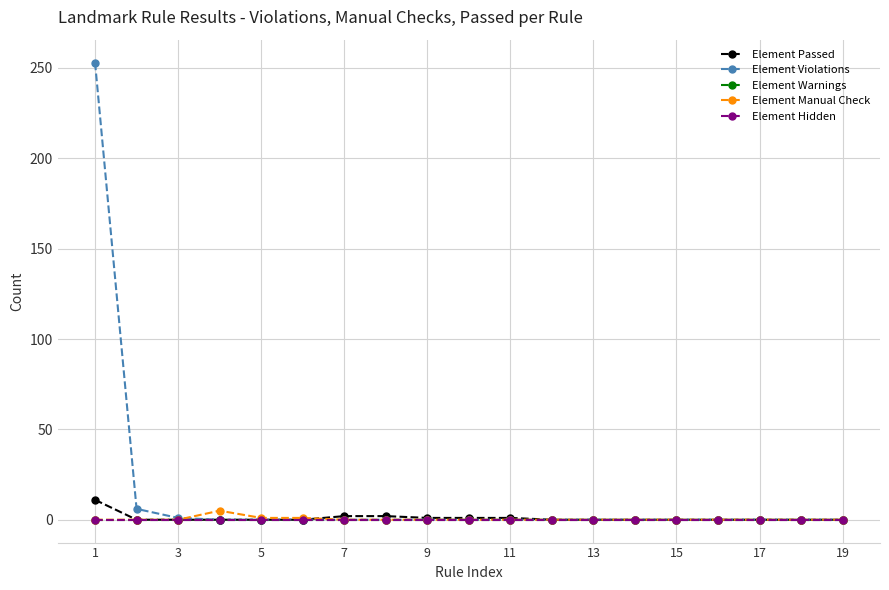

True or false: Element Hidden and Element Manual Check cross at least once.

False